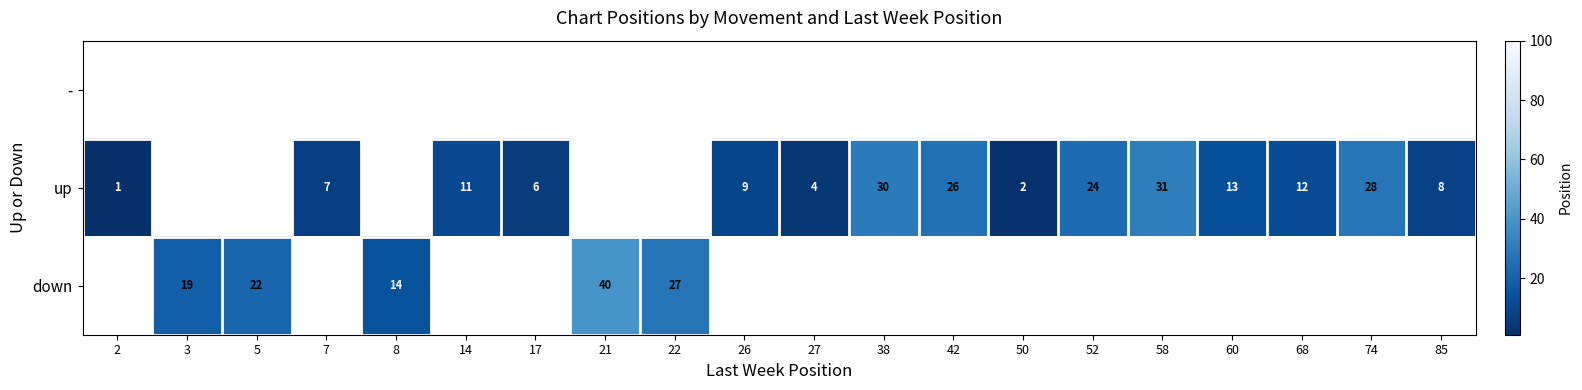

How many series are shown in this chart?

3